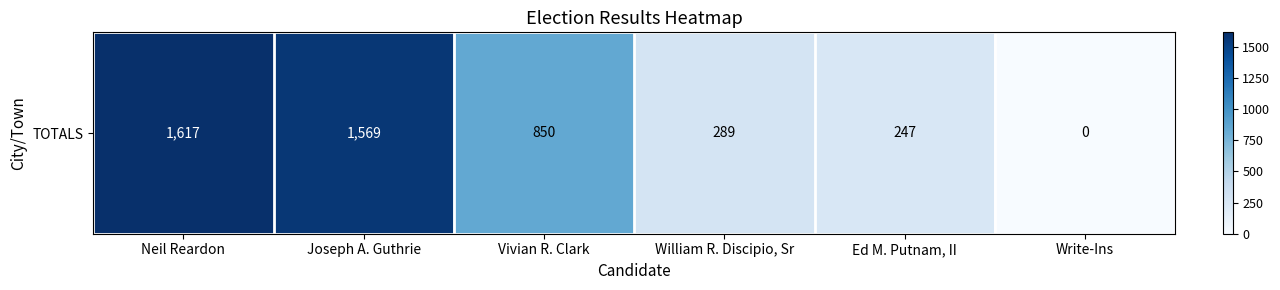

Which label corresponds to the smallest value in the chart?

Write-Ins